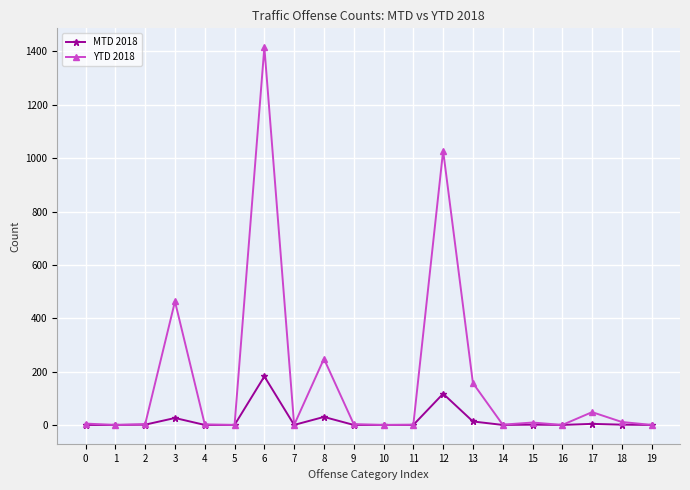

Count the number of categories in the chart.

20